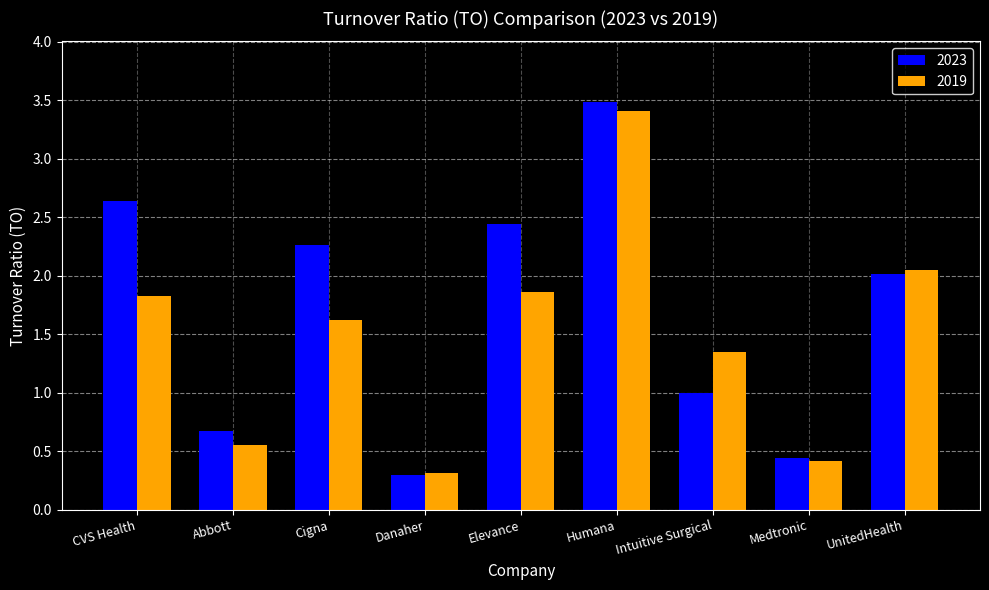

List the series in order of their overall mean, lowest first.

2019, 2023